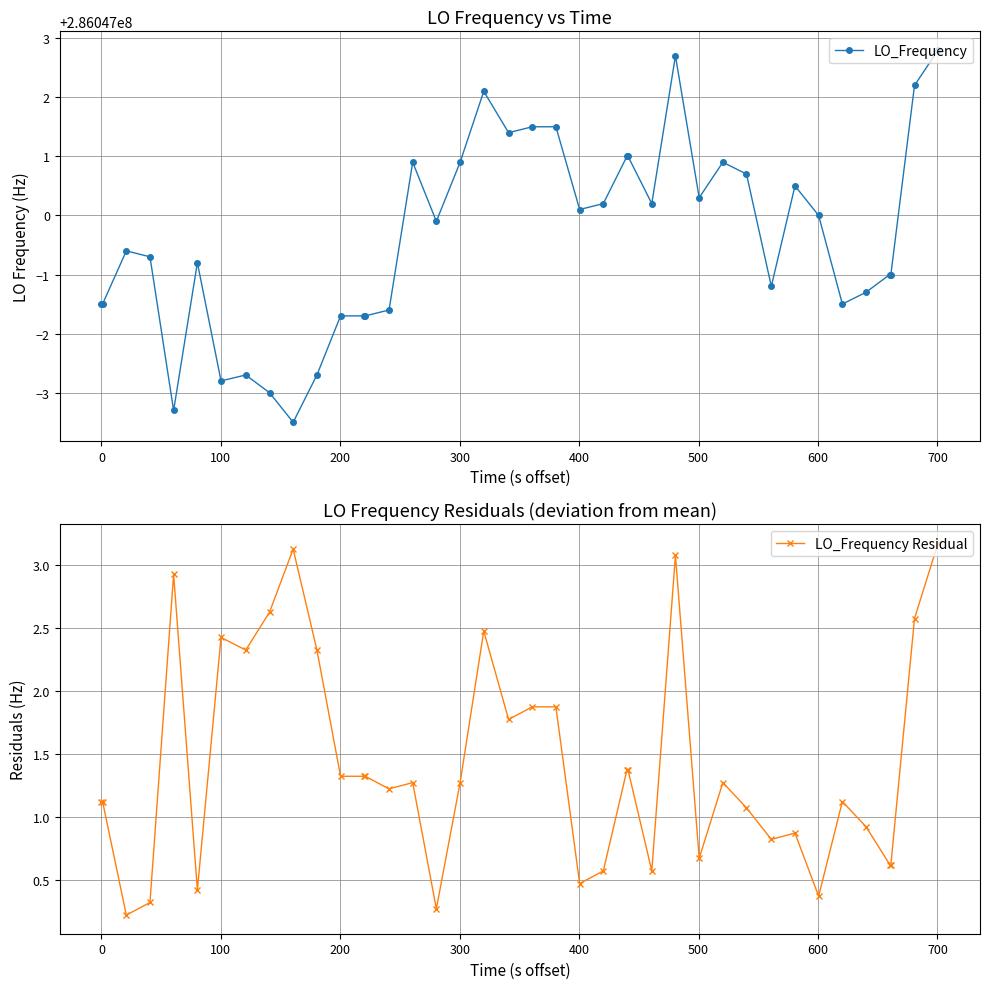

What is the value of the LO_Frequency Residual point at the 34th from the left?

0.4